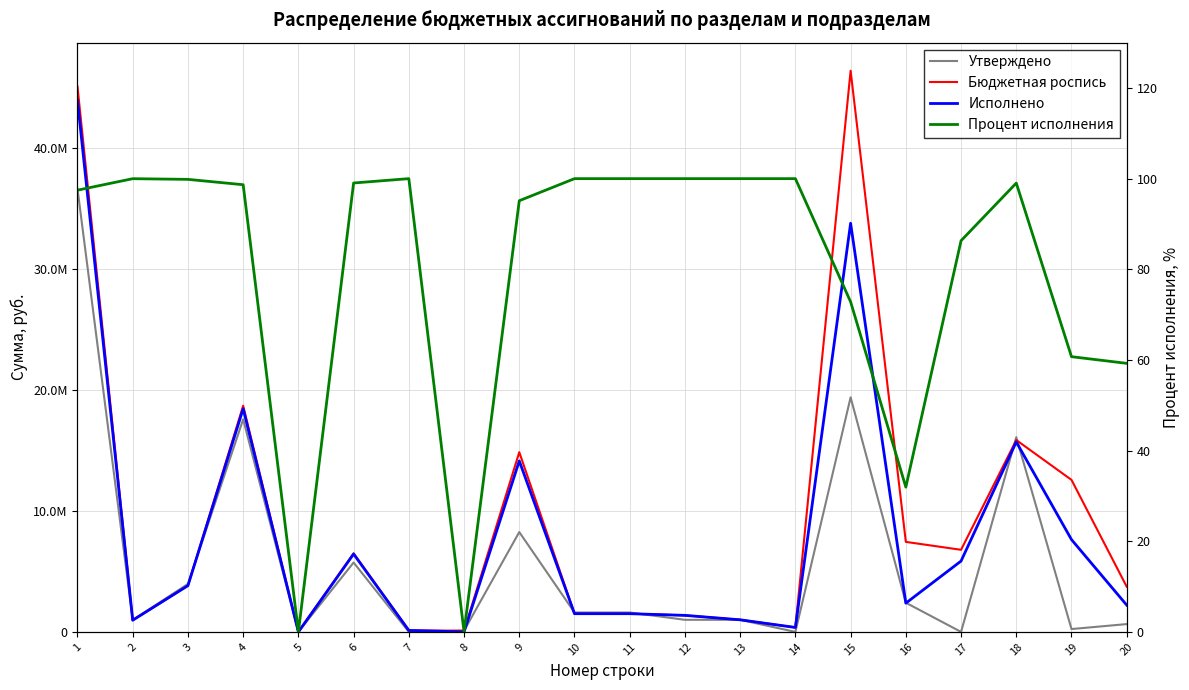

What is the maximum value for Исполнено?

43917886.5